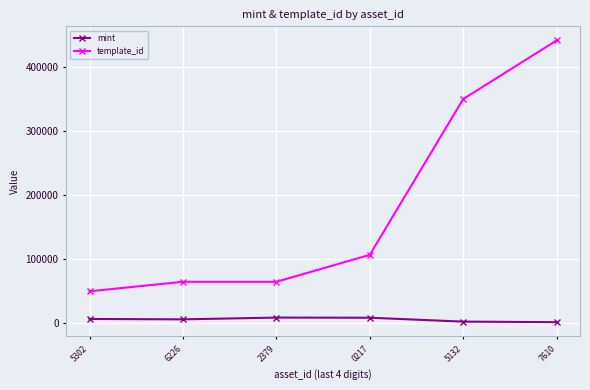

What are all the series names shown in the legend?

mint, template_id